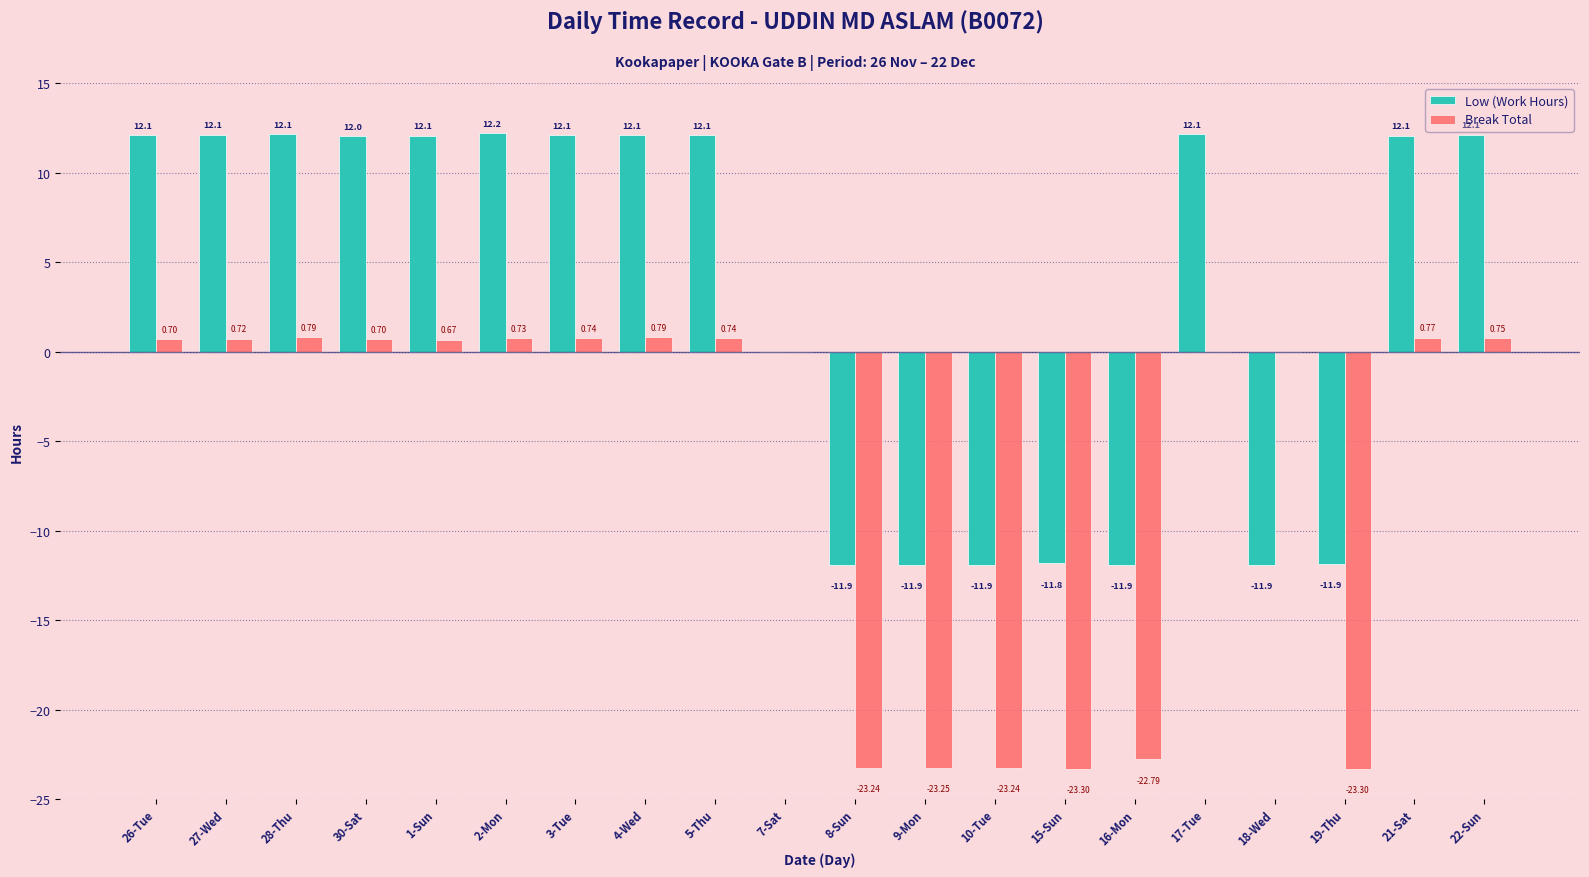

How many series are shown in this chart?

2